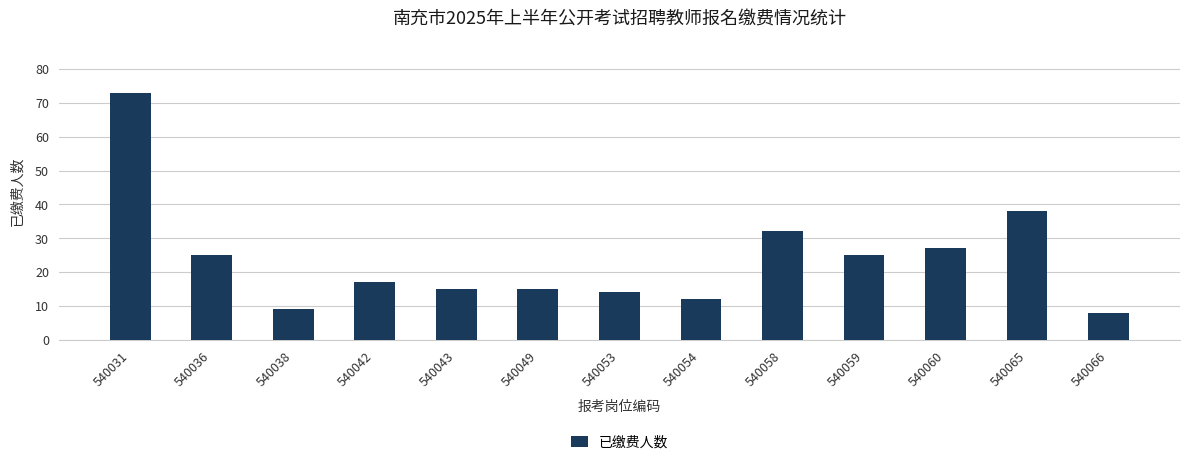

What is the sum of all values?

310